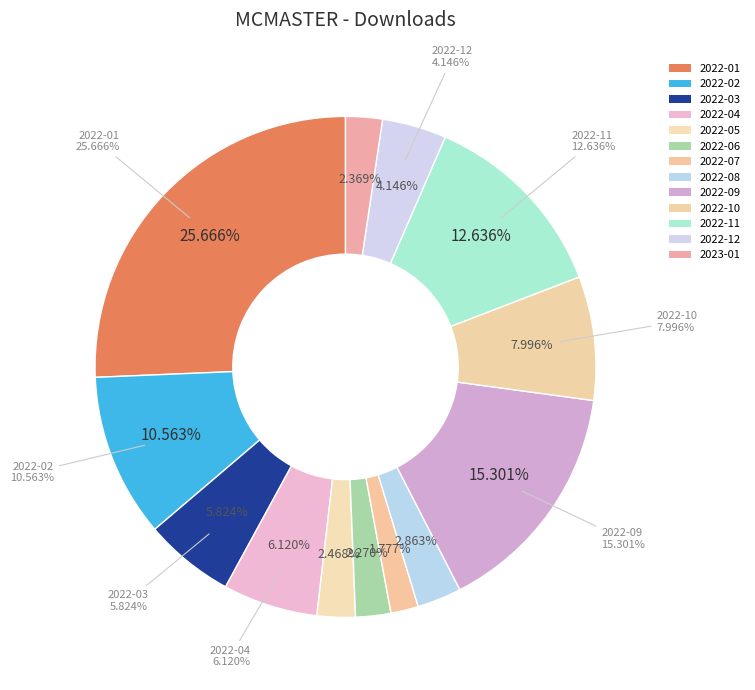

Does any single category account for the majority?

No